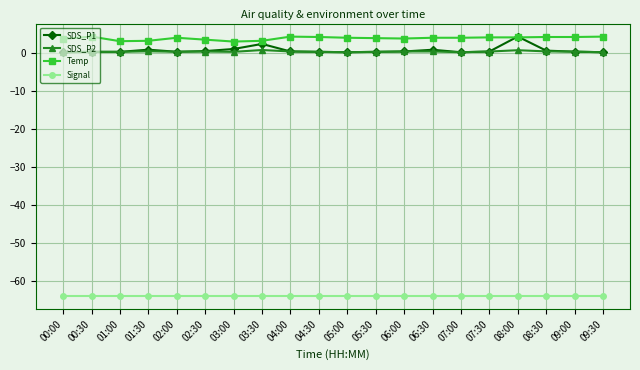

What is the label of the 2nd point from the right?

09:00